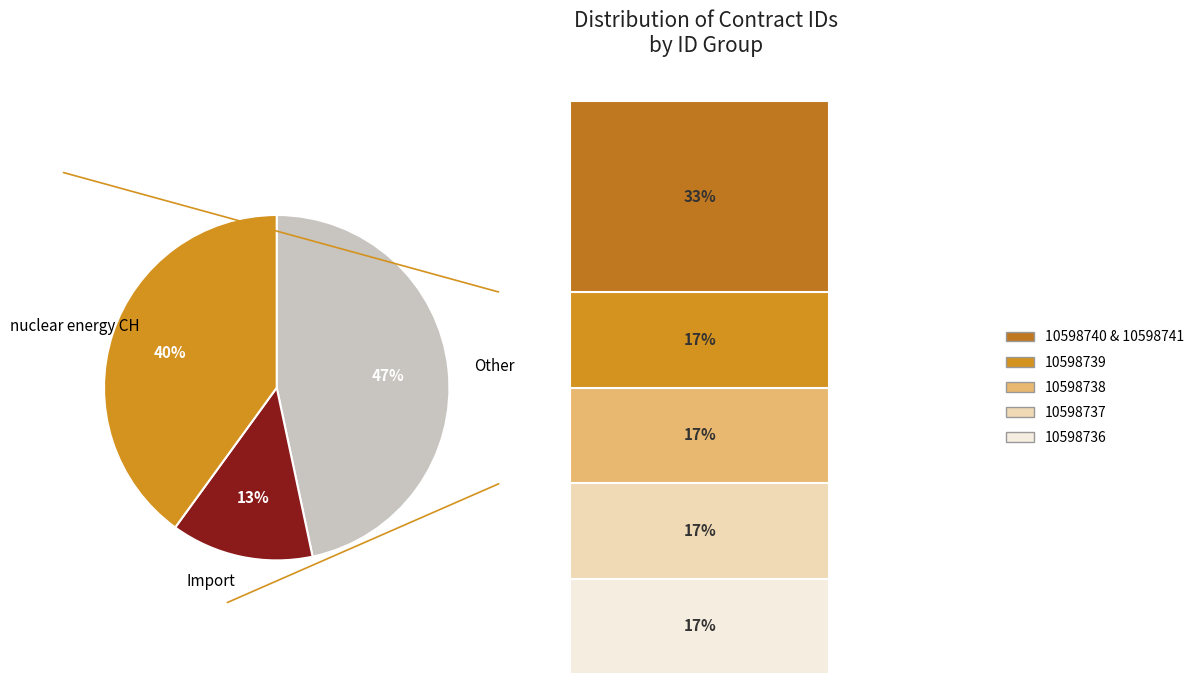

Is nuclear energy CH the majority of the pie?

No